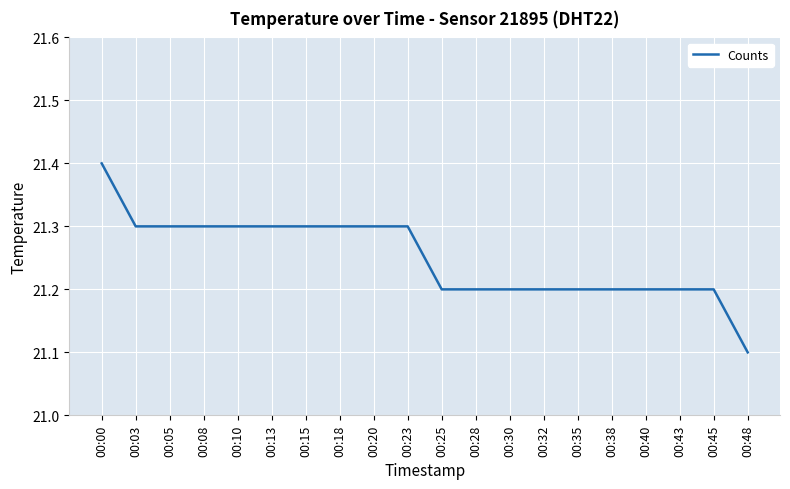

Is it true that the value at 00:35 is 21.2?

True